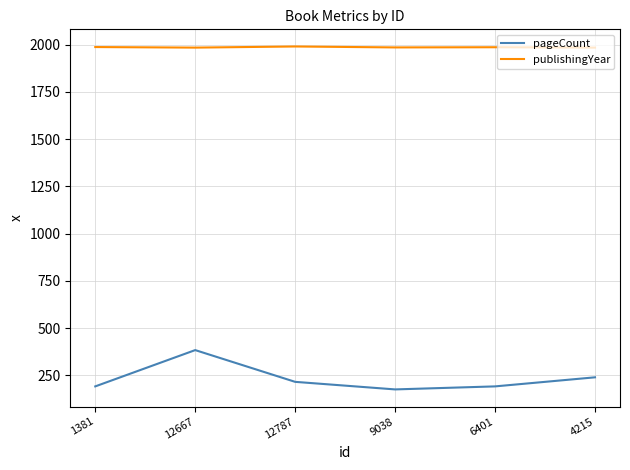

What are all the series names shown in the legend?

pageCount, publishingYear